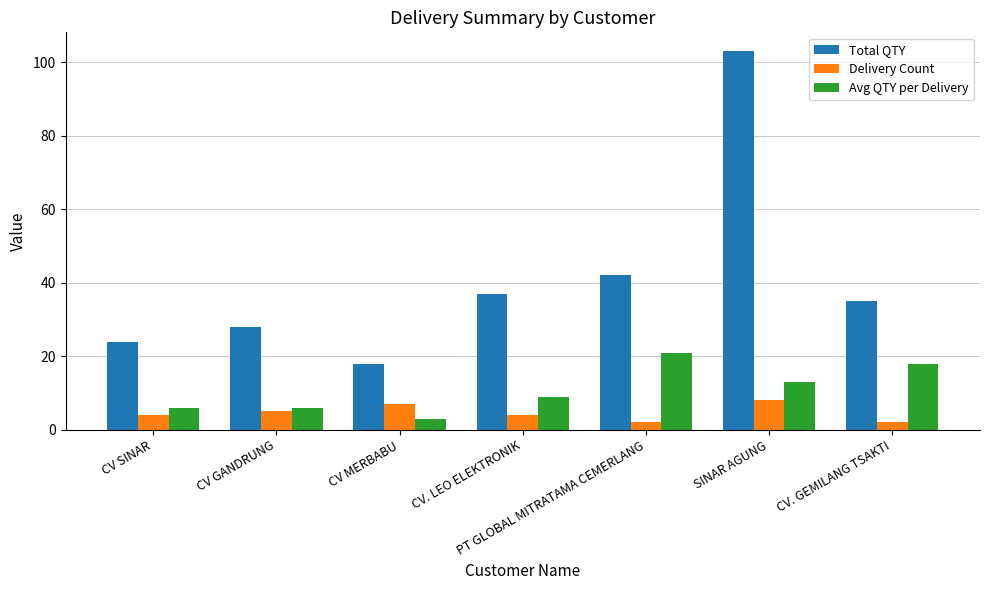

How many distinct data groups are displayed?

3